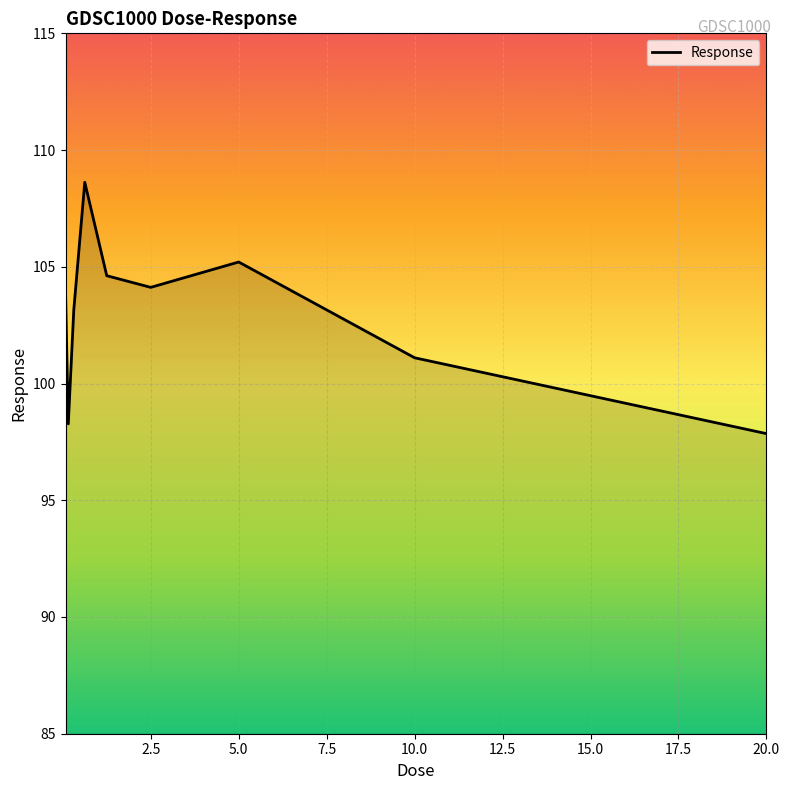

What is the difference between the maximum and minimum values?

10.8